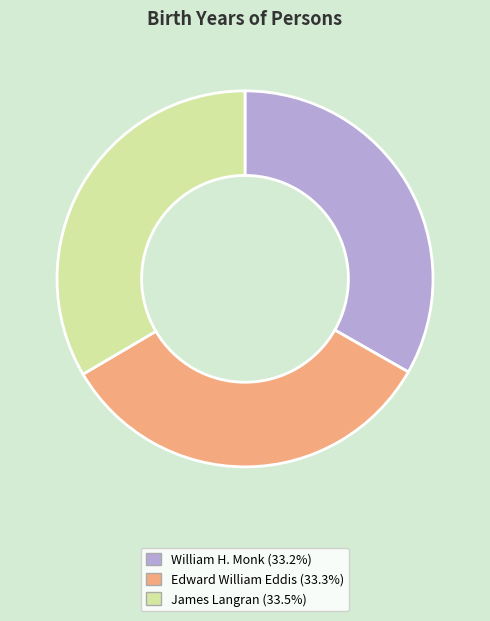

True or false: Edward William Eddis accounts for 33% of the total.

True